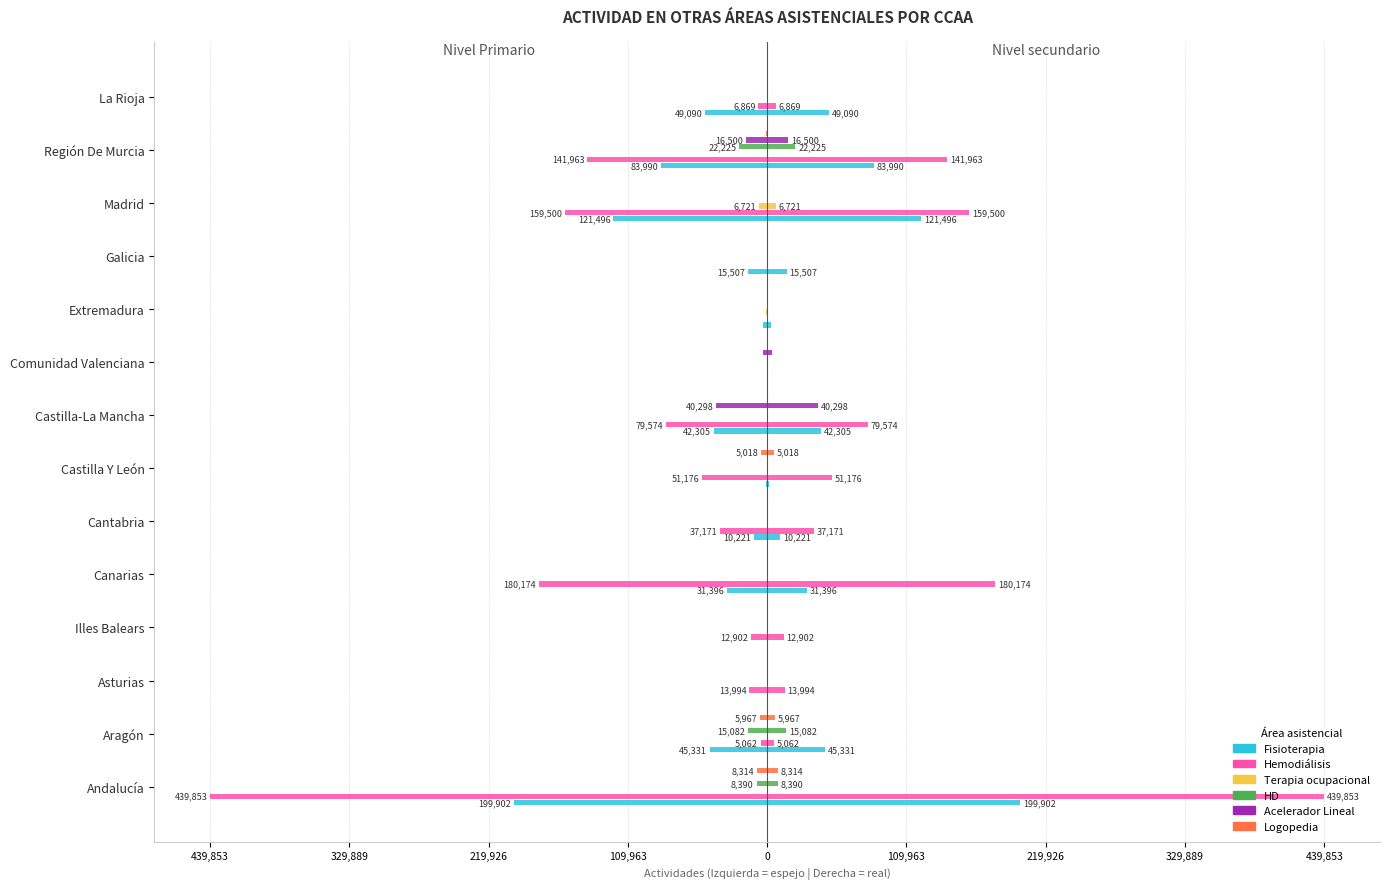

How many bars are there in total?

84